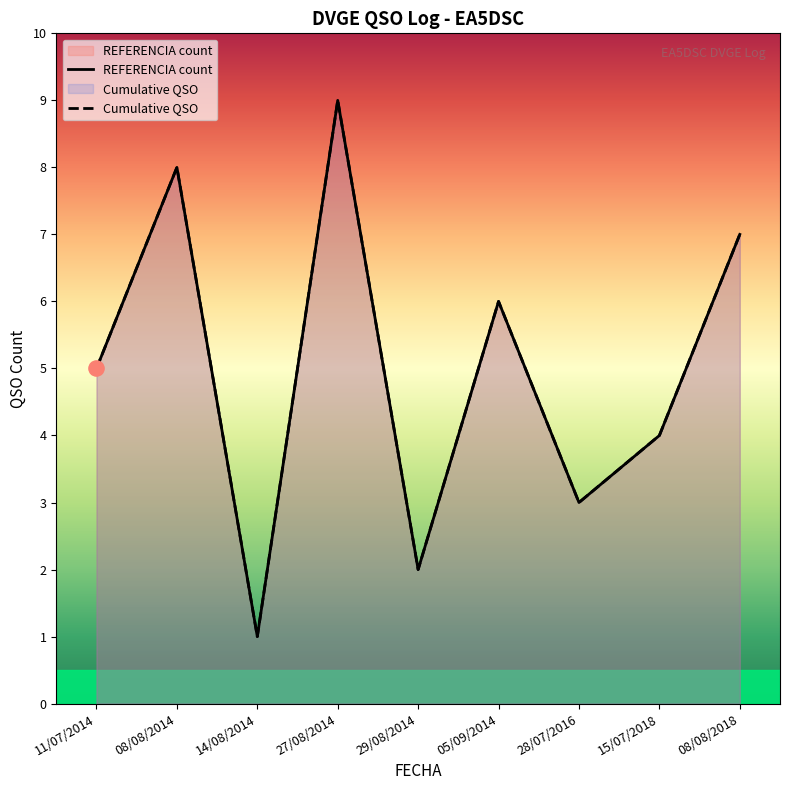

Which series contains the highest Y value?

REFERENCIA count